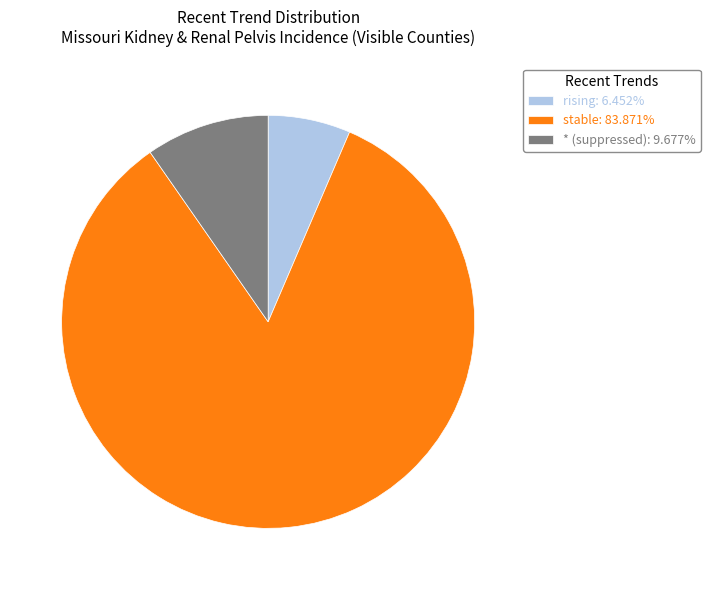

Do stable: 83.871% and * (suppressed): 9.677% together represent more than half of the pie?

Yes